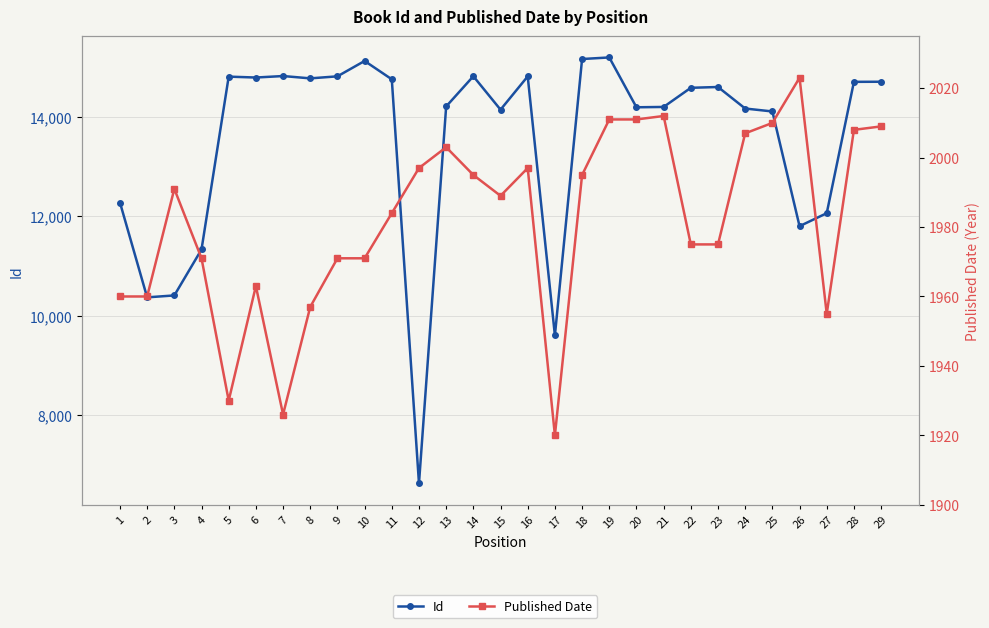

What is the value of the Published Date point at the 20th from the left?

2011